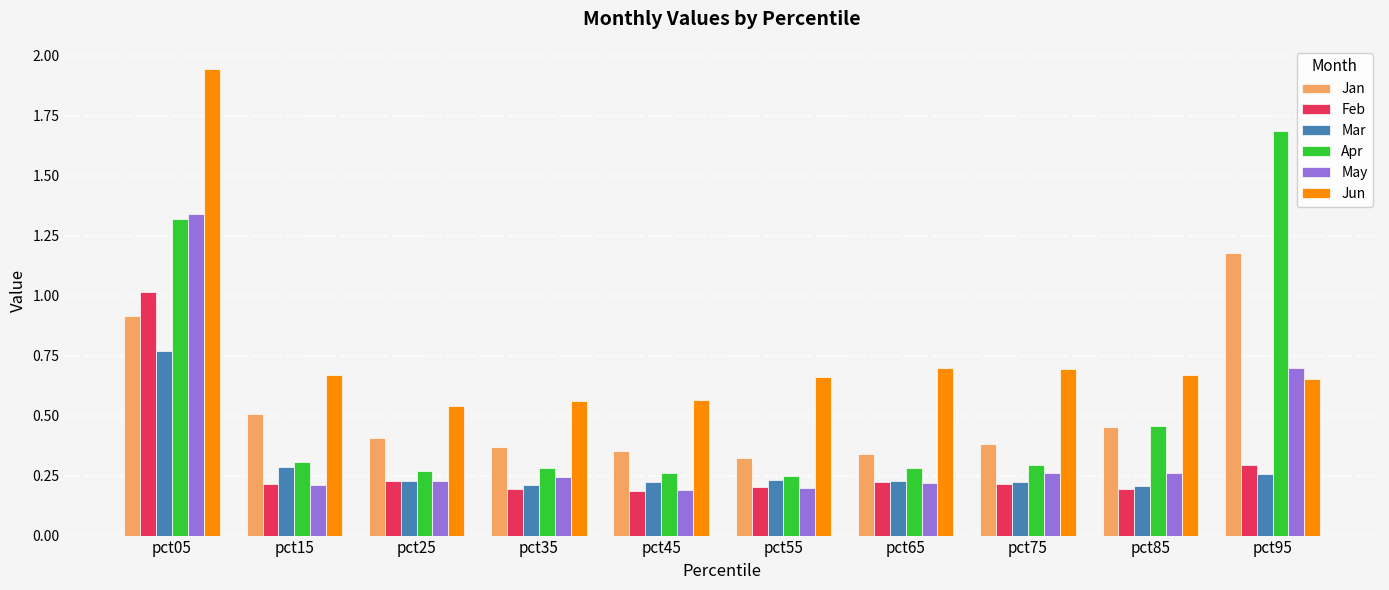

What are all the series names shown in the legend?

Jan, Feb, Mar, Apr, May, Jun